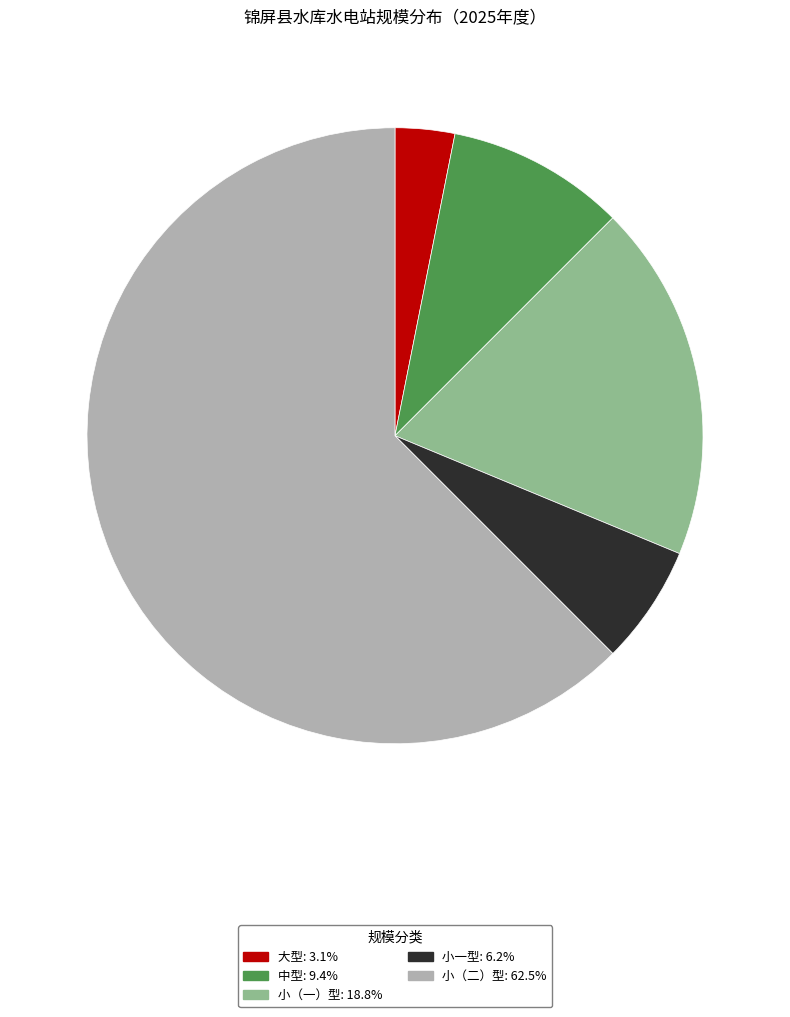

Which has a higher value, 小（一）型 or 小一型?

小（一）型